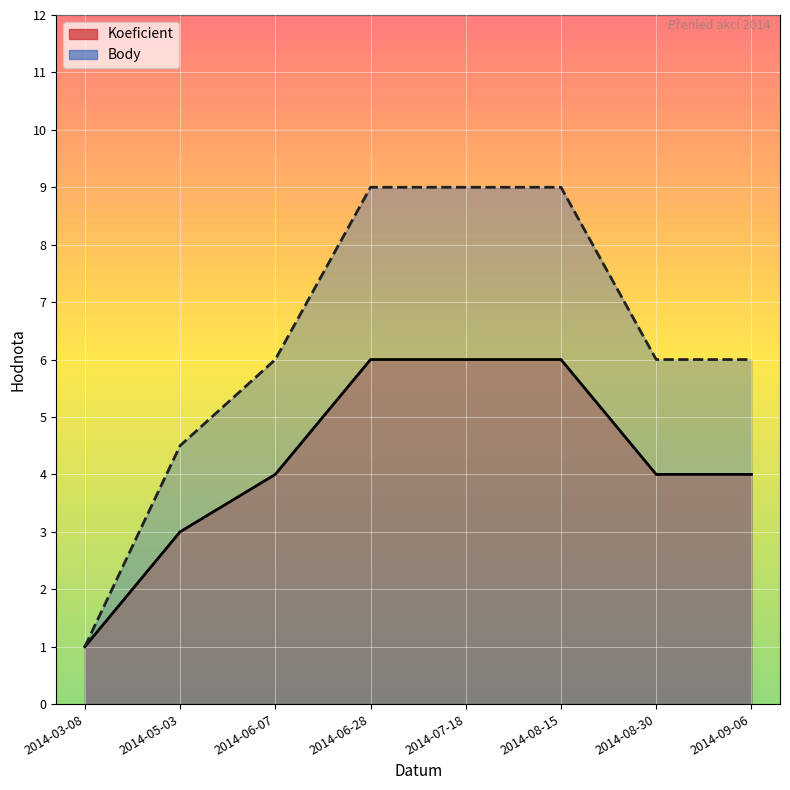

What position from the right is 2014-08-15?

3